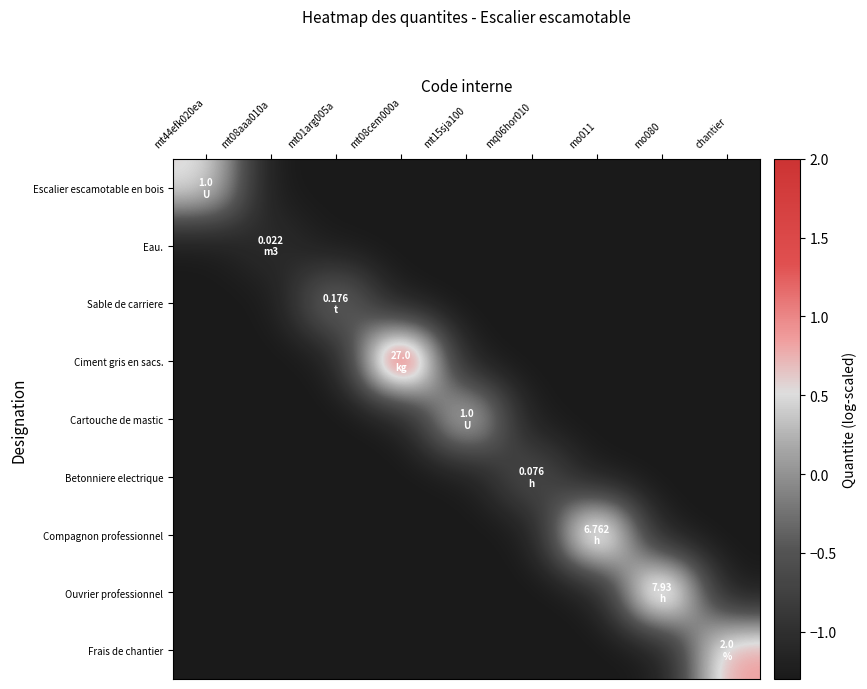

Where is Betonniere electrique nearest to the value 0?

mq06hor010